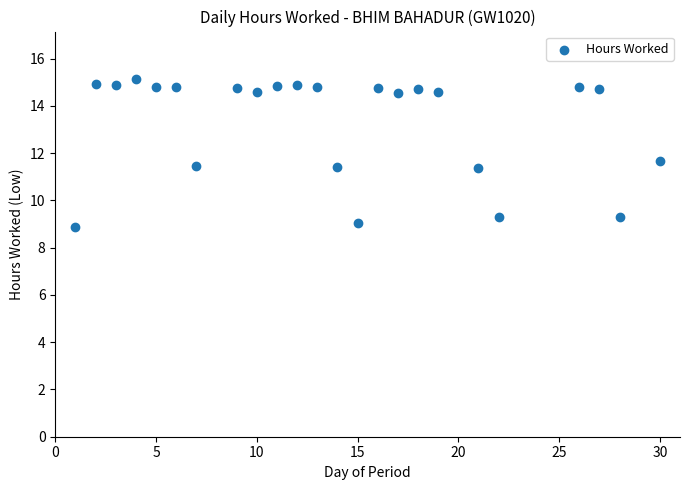

What is the range of X values (max minus min)?

29.0